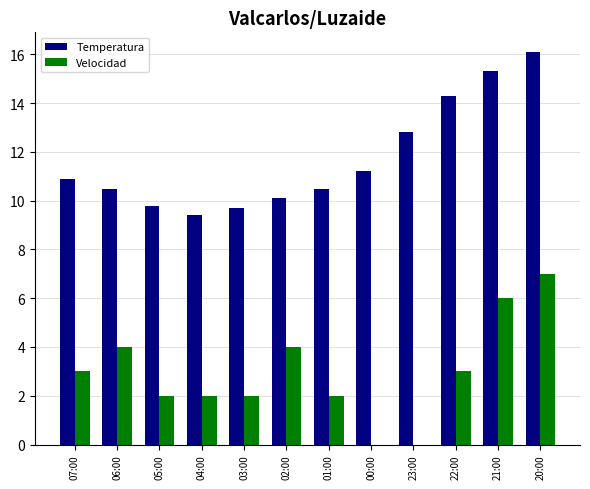

The value of Temperatura at 21:00 is 15.3. True or false?

True